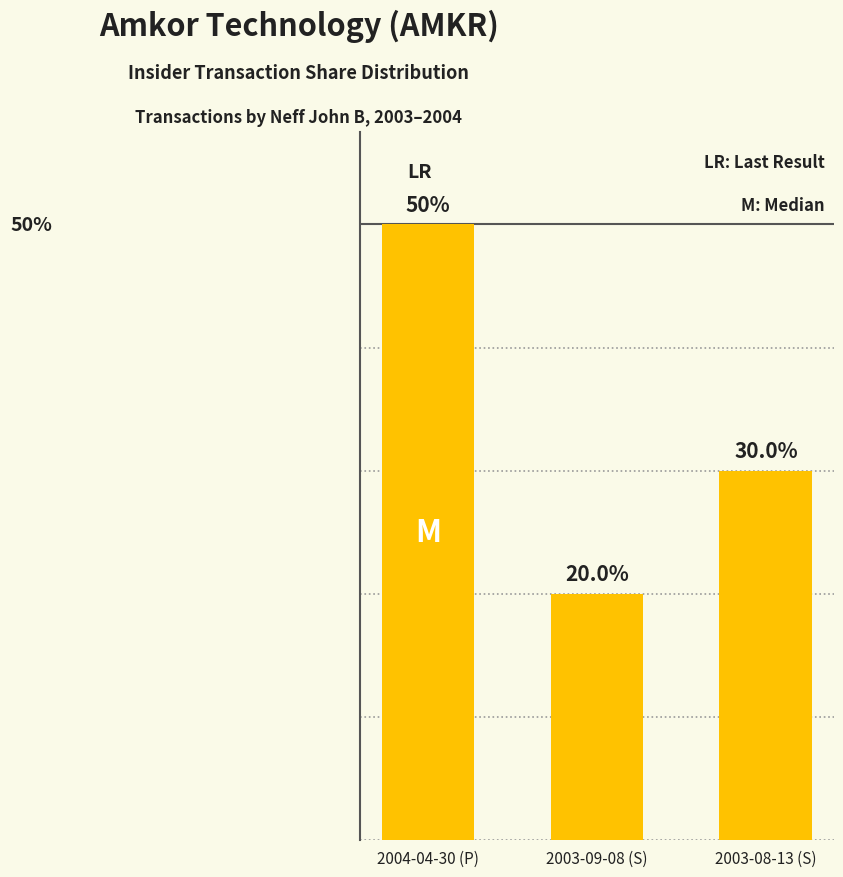

Which label corresponds to the largest value in the chart?

2004-04-30 (P)